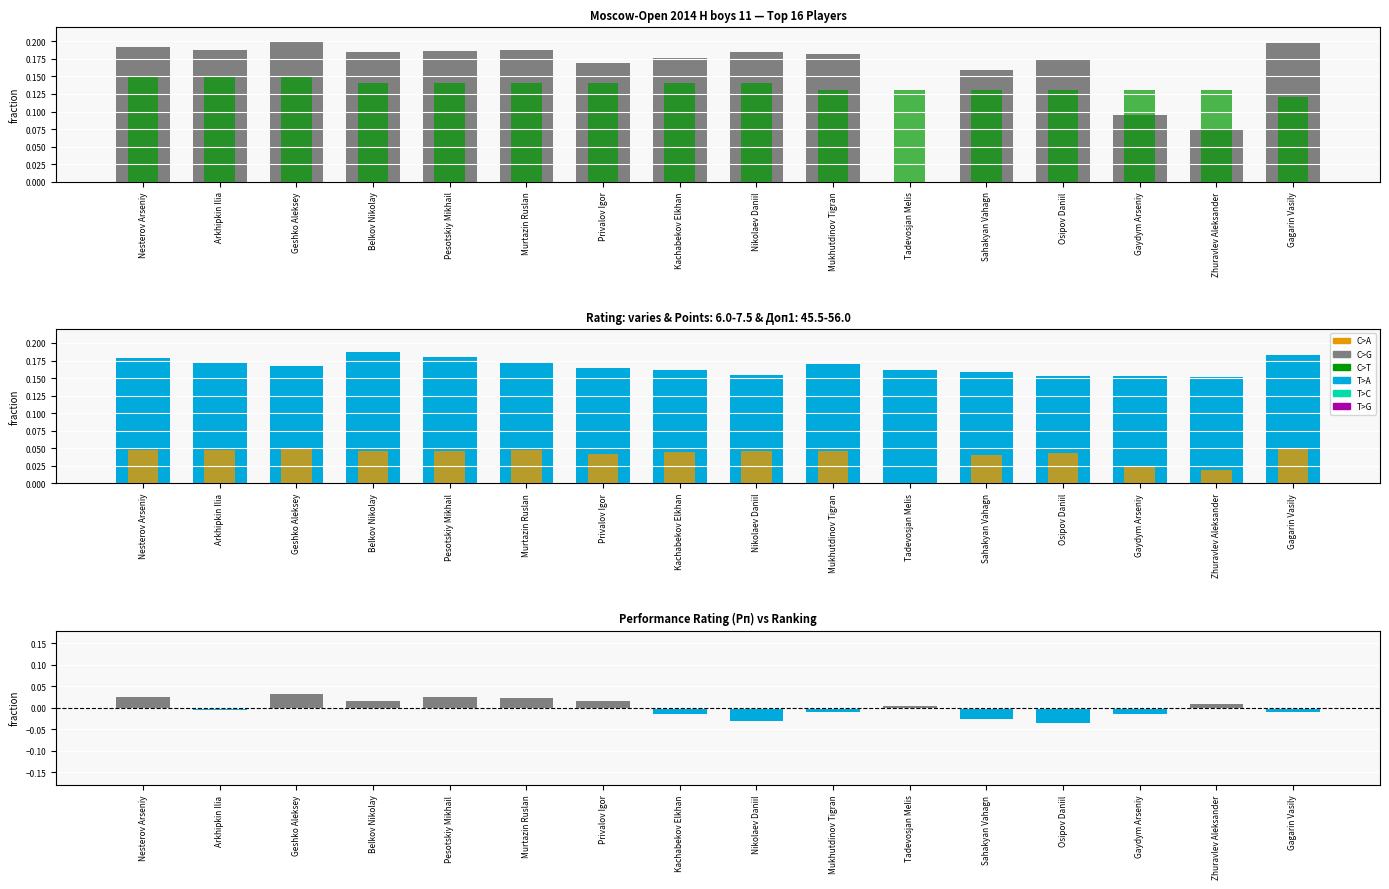

Read the Доп1 value at Geshko Aleksey.

0.2